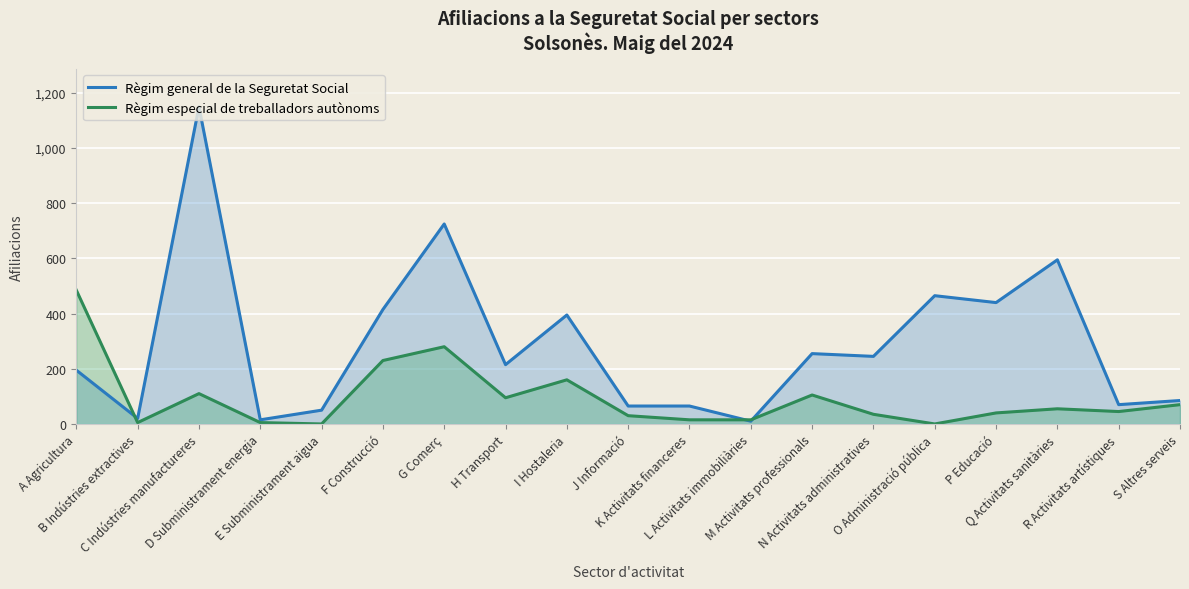

Where is the first local minimum for Règim especial de treballadors autònoms?

B Indústries extractives